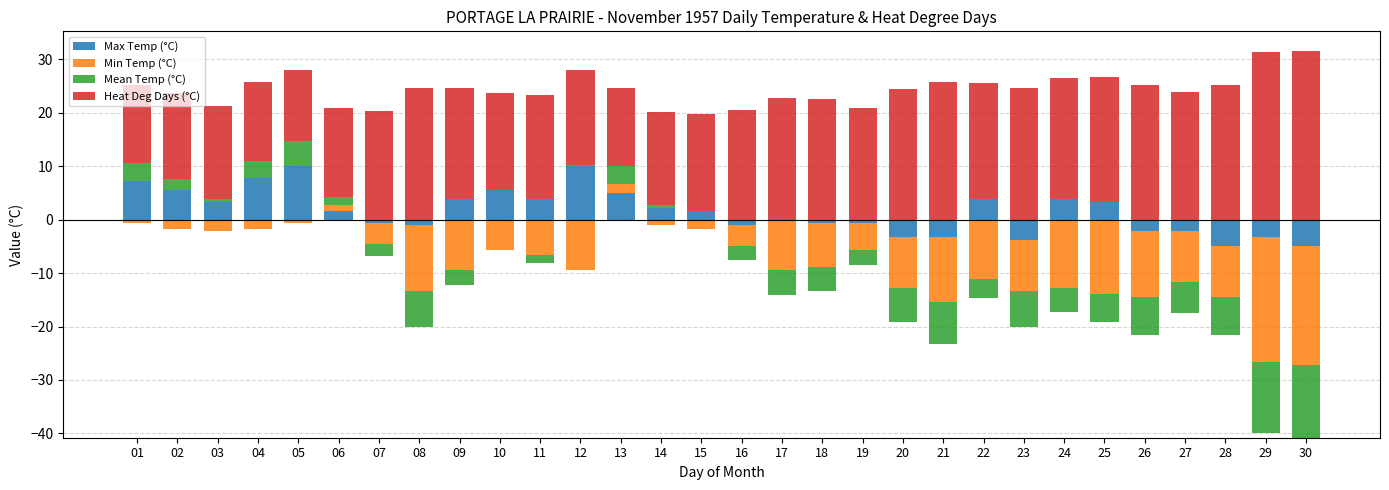

Between 09 and 25, which is larger?

09